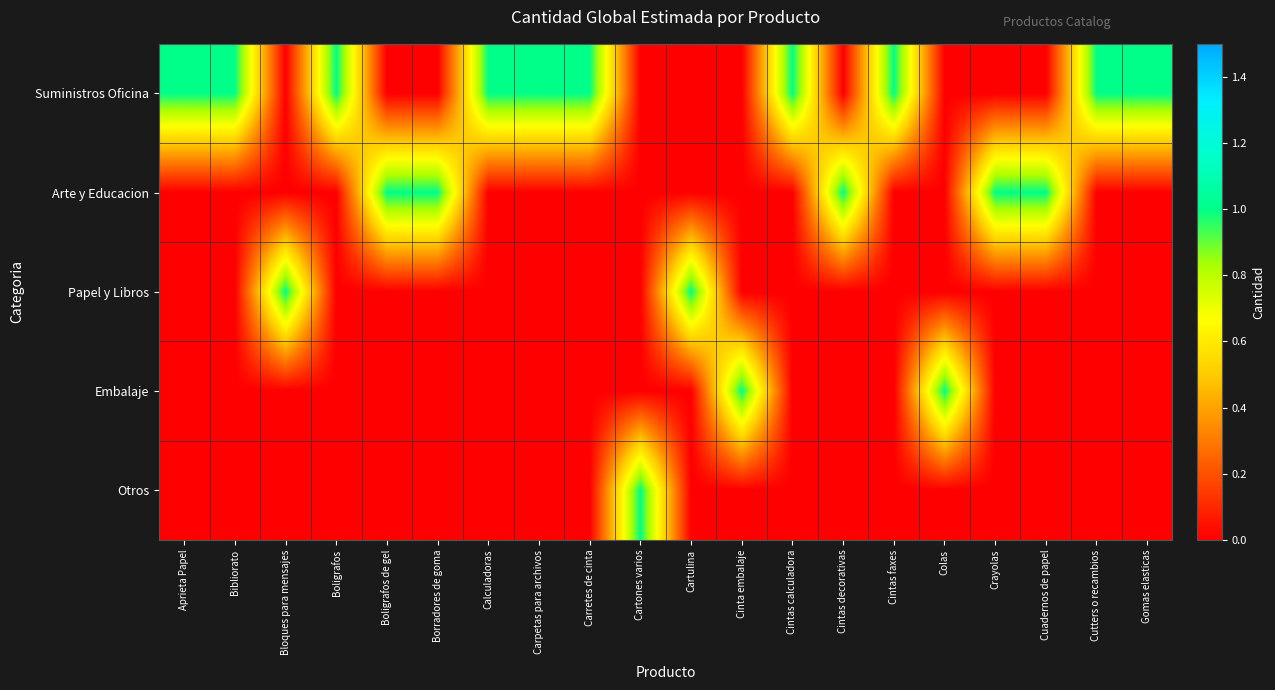

Reading left to right, extract all data points from this chart.

Suministros Oficina: Aprieta Papel=1	Bibliorato=1	Bloques para mensajes=0	Boligrafos=1	Boligrafos de gel=0	Borradores de goma=0	Calculadoras=1	Carpetas para archivos=1	Carretes de cinta=1	Cartones varios=0	Cartulina=0	Cinta embalaje=0	Cintas calculadora=1	Cintas decorativas=0	Cintas faxes=1	Colas=0	Crayolas=0	Cuadernos de papel=0	Cutters o recambios=1	Gomas elasticas=1
Arte y Educacion: Aprieta Papel=0	Bibliorato=0	Bloques para mensajes=0	Boligrafos=0	Boligrafos de gel=1	Borradores de goma=1	Calculadoras=0	Carpetas para archivos=0	Carretes de cinta=0	Cartones varios=0	Cartulina=0	Cinta embalaje=0	Cintas calculadora=0	Cintas decorativas=1	Cintas faxes=0	Colas=0	Crayolas=1	Cuadernos de papel=1	Cutters o recambios=0	Gomas elasticas=0
Papel y Libros: Aprieta Papel=0	Bibliorato=0	Bloques para mensajes=1	Boligrafos=0	Boligrafos de gel=0	Borradores de goma=0	Calculadoras=0	Carpetas para archivos=0	Carretes de cinta=0	Cartones varios=0	Cartulina=1	Cinta embalaje=0	Cintas calculadora=0	Cintas decorativas=0	Cintas faxes=0	Colas=0	Crayolas=0	Cuadernos de papel=0	Cutters o recambios=0	Gomas elasticas=0
Embalaje: Aprieta Papel=0	Bibliorato=0	Bloques para mensajes=0	Boligrafos=0	Boligrafos de gel=0	Borradores de goma=0	Calculadoras=0	Carpetas para archivos=0	Carretes de cinta=0	Cartones varios=0	Cartulina=0	Cinta embalaje=1	Cintas calculadora=0	Cintas decorativas=0	Cintas faxes=0	Colas=1	Crayolas=0	Cuadernos de papel=0	Cutters o recambios=0	Gomas elasticas=0
Otros: Aprieta Papel=0	Bibliorato=0	Bloques para mensajes=0	Boligrafos=0	Boligrafos de gel=0	Borradores de goma=0	Calculadoras=0	Carpetas para archivos=0	Carretes de cinta=0	Cartones varios=1	Cartulina=0	Cinta embalaje=0	Cintas calculadora=0	Cintas decorativas=0	Cintas faxes=0	Colas=0	Crayolas=0	Cuadernos de papel=0	Cutters o recambios=0	Gomas elasticas=0